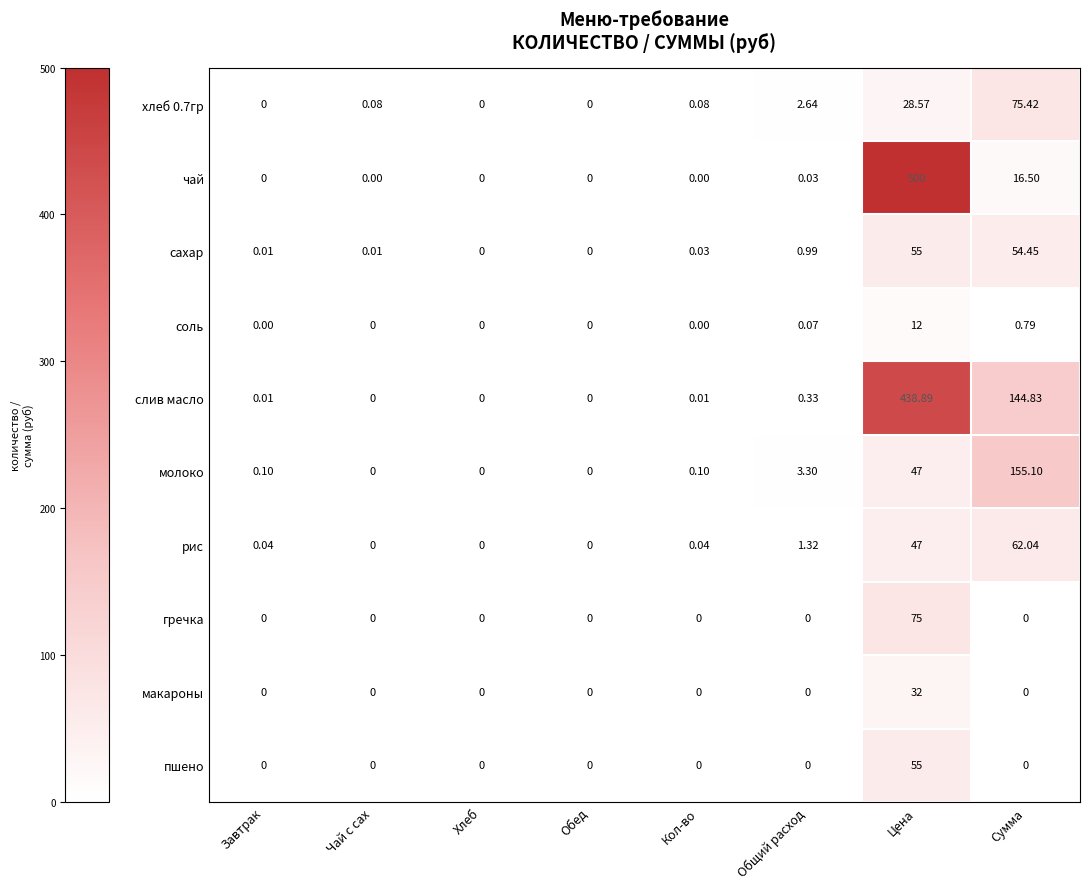

Which series has the largest range (max minus min)?

чай